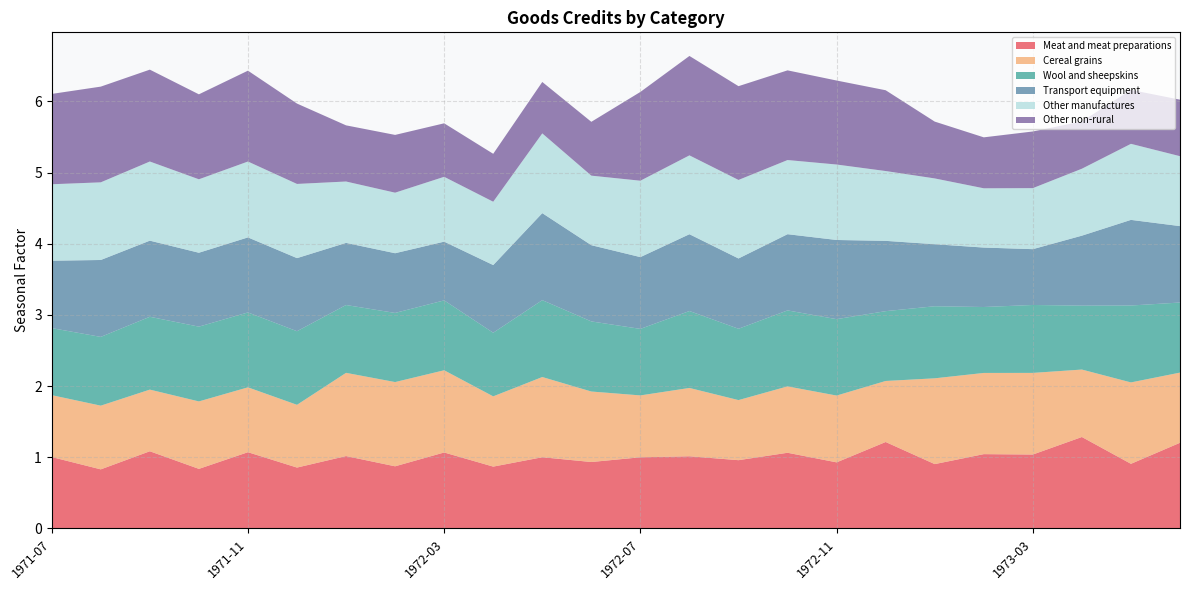

Reading left to right, what are all the values shown in this chart?

Meat and meat preparations: 1.0	0.8	1.1	0.8	1.1	0.9	1.0	0.9	1.1	0.9	1.0	0.9	1.0	1.0	1.0	1.1	0.9	1.2	0.9	1.0	1.0	1.3	0.9	1.2
Cereal grains: 0.9	0.9	0.9	0.9	0.9	0.9	1.2	1.2	1.2	1.0	1.1	1.0	0.9	1.0	0.8	0.9	0.9	0.9	1.2	1.1	1.1	0.9	1.1	1.0
Wool and sheepskins: 0.9	1.0	1.0	1.1	1.1	1.0	1.0	1.0	1.0	0.9	1.1	1.0	0.9	1.1	1.0	1.1	1.1	1.0	1.0	0.9	1.0	0.9	1.1	1.0
Transport equipment: 0.9	1.1	1.1	1.0	1.1	1.0	0.9	0.8	0.8	1.0	1.2	1.1	1.0	1.1	1.0	1.1	1.1	1.0	0.9	0.8	0.8	1.0	1.2	1.1
Other manufactures: 1.1	1.1	1.1	1.0	1.1	1.0	0.9	0.9	0.9	0.9	1.1	1.0	1.1	1.1	1.1	1.0	1.1	1.0	0.9	0.8	0.9	0.9	1.1	1.0
Other non-rural: 1.3	1.3	1.3	1.2	1.3	1.1	0.8	0.8	0.8	0.7	0.7	0.8	1.2	1.4	1.3	1.3	1.2	1.1	0.8	0.7	0.8	0.7	0.8	0.8